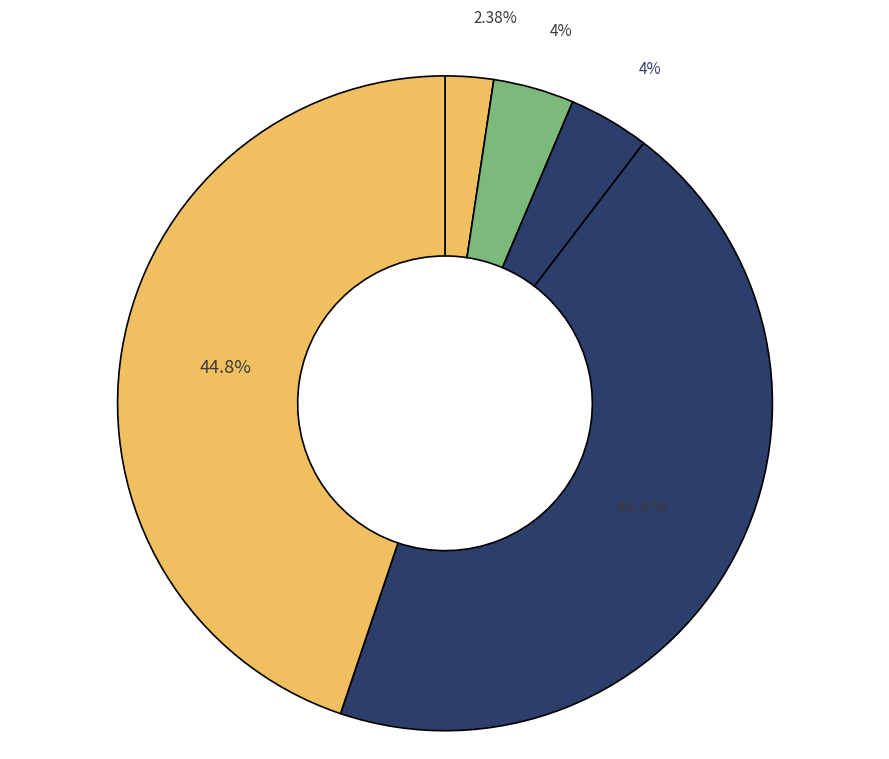

How many segments does this pie chart have?

5